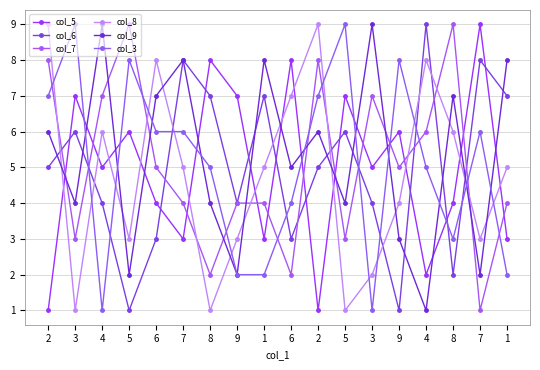

After their last crossing, which series has the higher values: col_9 or col_7?

col_9